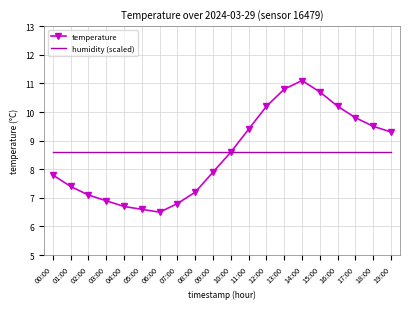

What is the minimum value for humidity (scaled)?

8.6